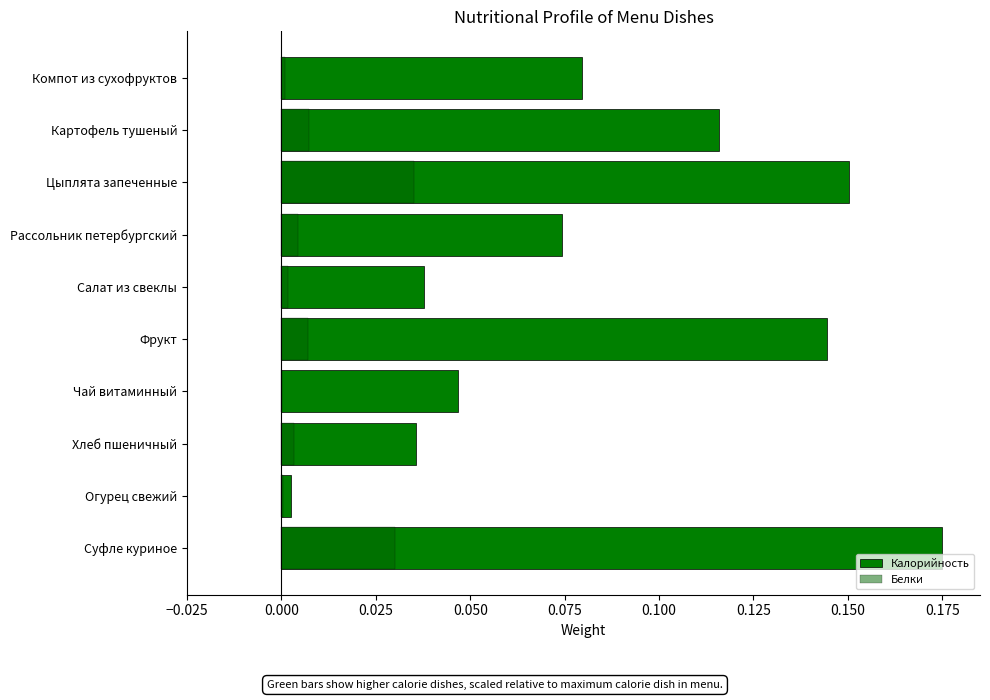

The value of Белки at Салат из свеклы is 0.0. True or false?

False